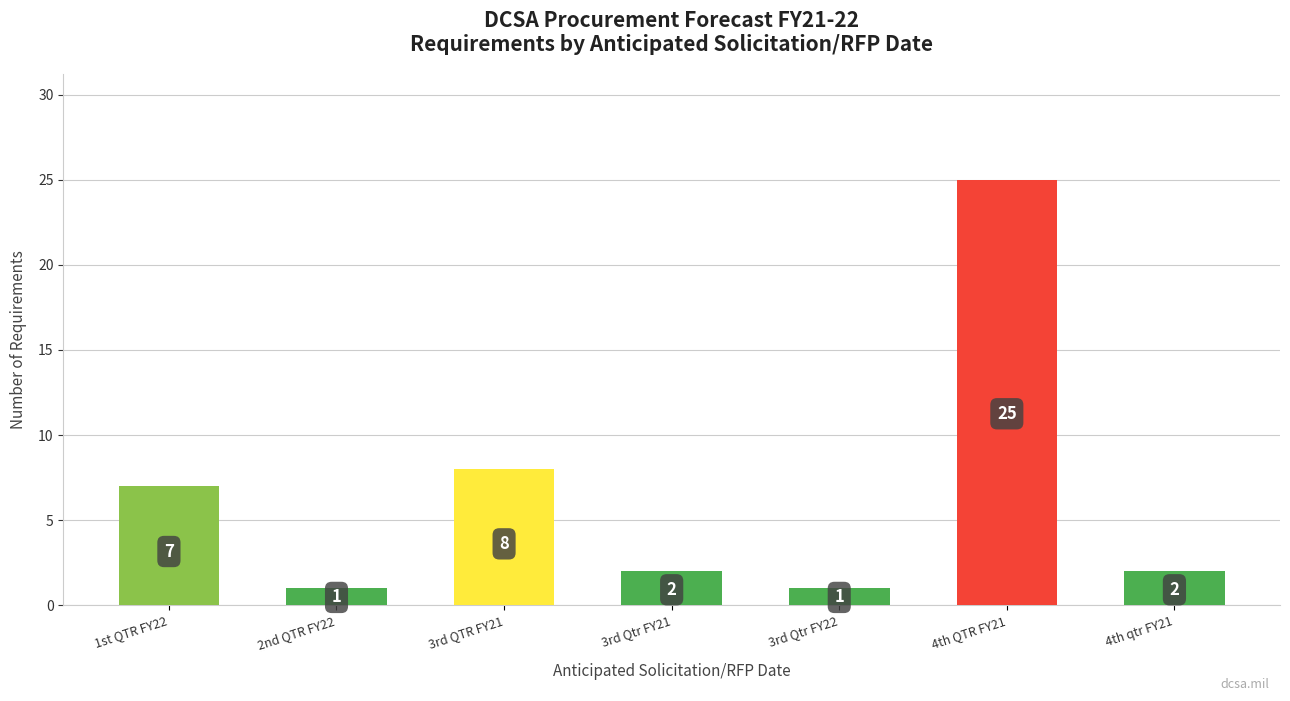

How many categories are shown in the chart?

7